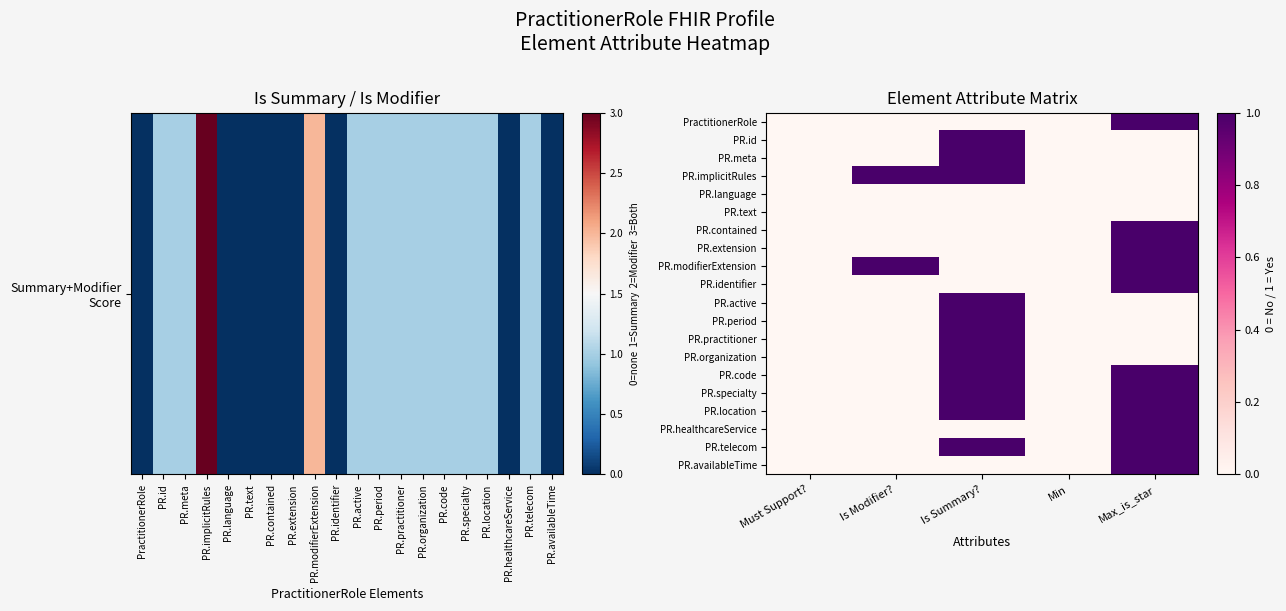

Reading left to right, extract all data points from this chart.

PractitionerRole: Must Support?=0	Is Modifier?=0	Is Summary?=0	Min=0	Max_is_star=1
PR.id: Must Support?=0	Is Modifier?=0	Is Summary?=1	Min=0	Max_is_star=0
PR.meta: Must Support?=0	Is Modifier?=0	Is Summary?=1	Min=0	Max_is_star=0
PR.implicitRules: Must Support?=0	Is Modifier?=1	Is Summary?=1	Min=0	Max_is_star=0
PR.language: Must Support?=0	Is Modifier?=0	Is Summary?=0	Min=0	Max_is_star=0
PR.text: Must Support?=0	Is Modifier?=0	Is Summary?=0	Min=0	Max_is_star=0
PR.contained: Must Support?=0	Is Modifier?=0	Is Summary?=0	Min=0	Max_is_star=1
PR.extension: Must Support?=0	Is Modifier?=0	Is Summary?=0	Min=0	Max_is_star=1
PR.modifierExtension: Must Support?=0	Is Modifier?=1	Is Summary?=0	Min=0	Max_is_star=1
PR.identifier: Must Support?=0	Is Modifier?=0	Is Summary?=0	Min=0	Max_is_star=1
PR.active: Must Support?=0	Is Modifier?=0	Is Summary?=1	Min=0	Max_is_star=0
PR.period: Must Support?=0	Is Modifier?=0	Is Summary?=1	Min=0	Max_is_star=0
PR.practitioner: Must Support?=0	Is Modifier?=0	Is Summary?=1	Min=0	Max_is_star=0
PR.organization: Must Support?=0	Is Modifier?=0	Is Summary?=1	Min=0	Max_is_star=0
PR.code: Must Support?=0	Is Modifier?=0	Is Summary?=1	Min=0	Max_is_star=1
PR.specialty: Must Support?=0	Is Modifier?=0	Is Summary?=1	Min=0	Max_is_star=1
PR.location: Must Support?=0	Is Modifier?=0	Is Summary?=1	Min=0	Max_is_star=1
PR.healthcareService: Must Support?=0	Is Modifier?=0	Is Summary?=0	Min=0	Max_is_star=1
PR.telecom: Must Support?=0	Is Modifier?=0	Is Summary?=1	Min=0	Max_is_star=1
PR.availableTime: Must Support?=0	Is Modifier?=0	Is Summary?=0	Min=0	Max_is_star=1